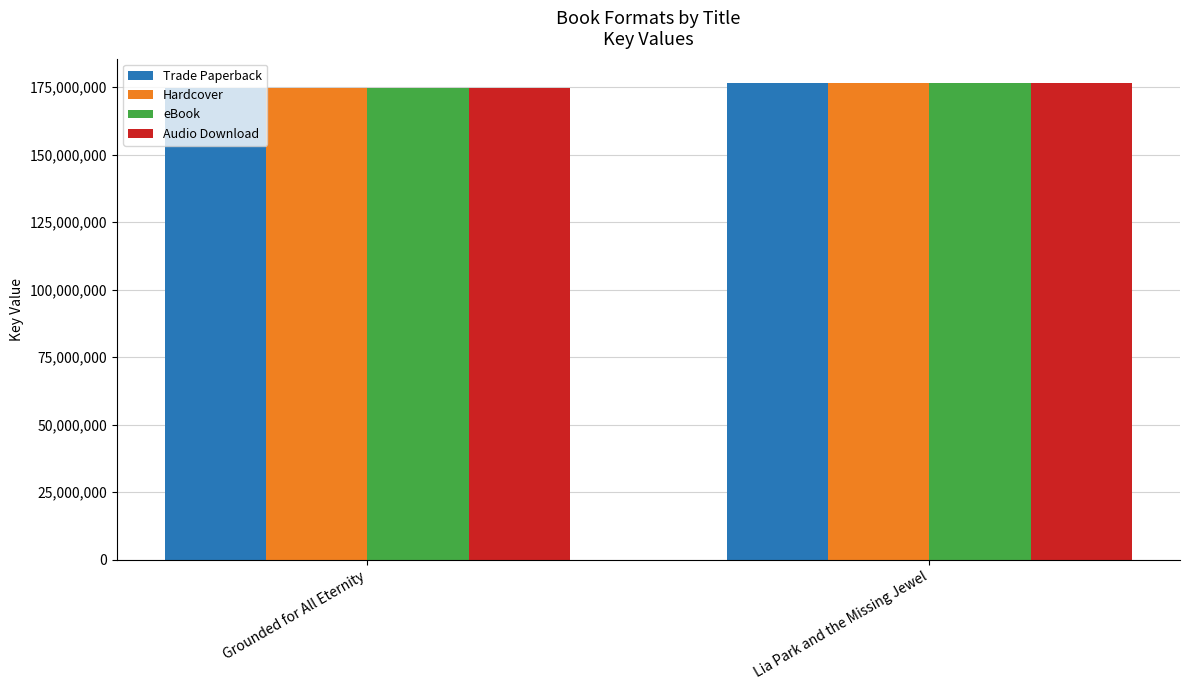

True or false: Audio Download has a value of 176707131 at Lia Park and the Missing Jewel.

True